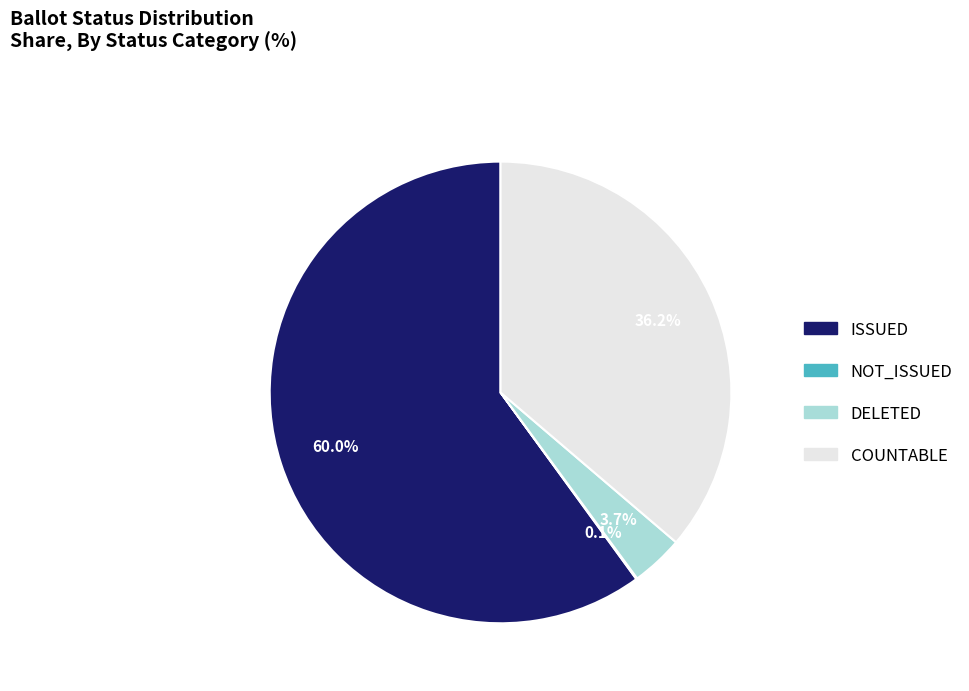

Which category has the biggest portion of the pie?

ISSUED